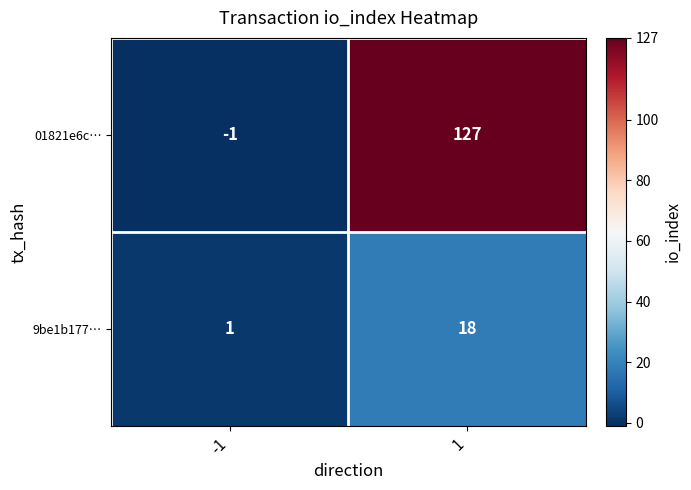

What is the difference between the highest and lowest values at 1?

109